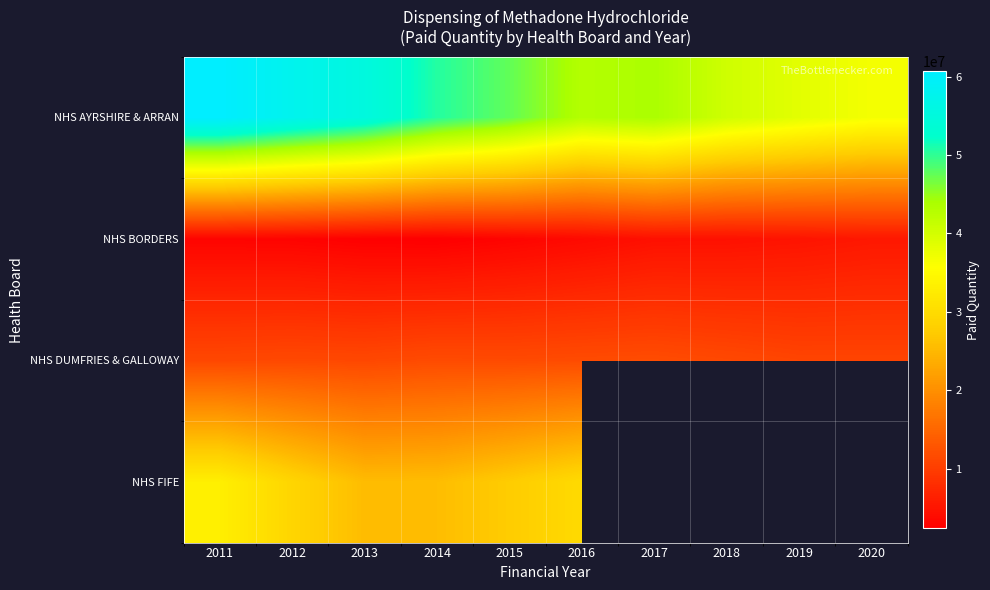

What is the maximum value shown in the chart?

60700833.3